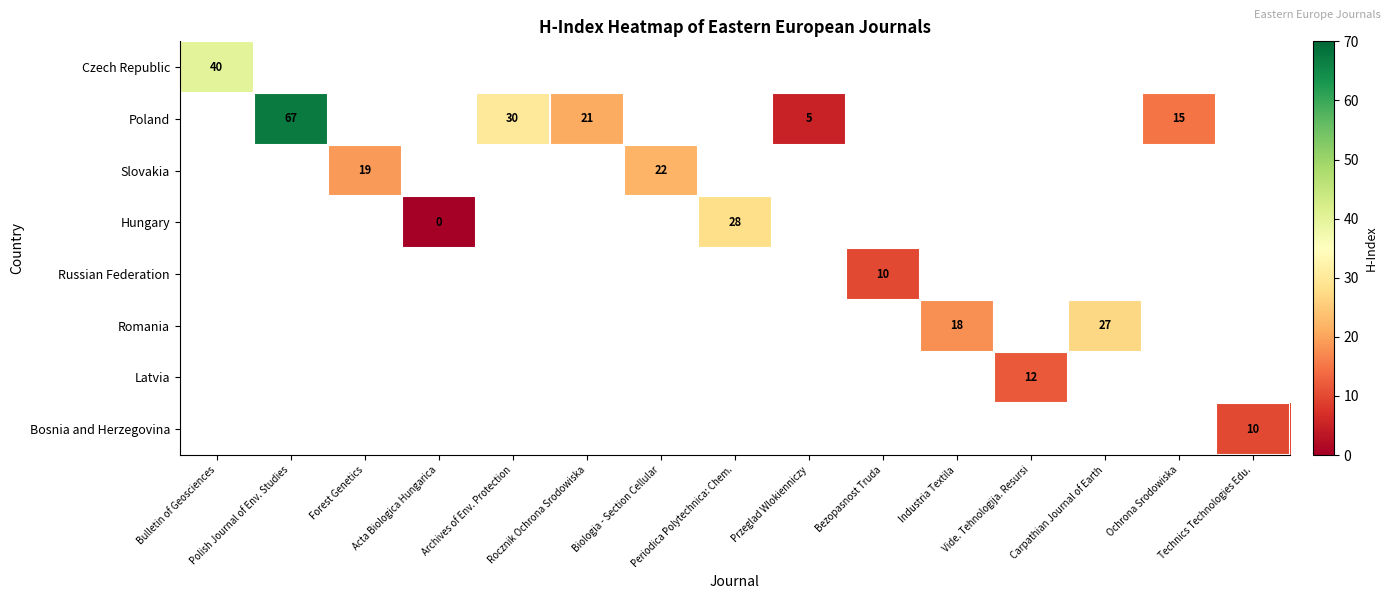

Count the number of data series in this chart.

8